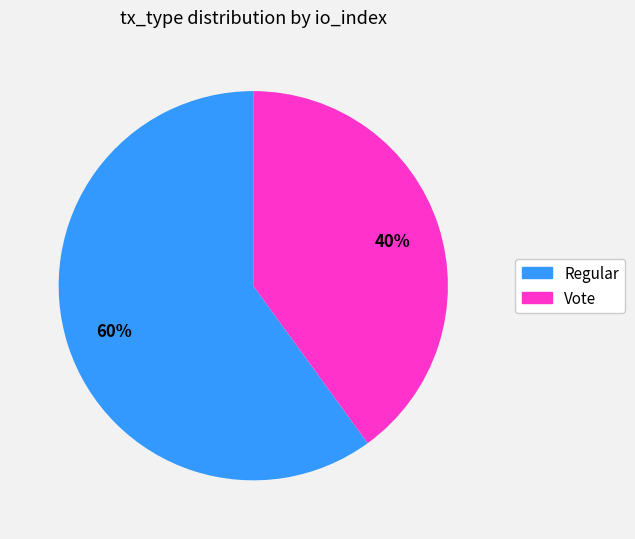

Is Vote the majority of the pie?

No